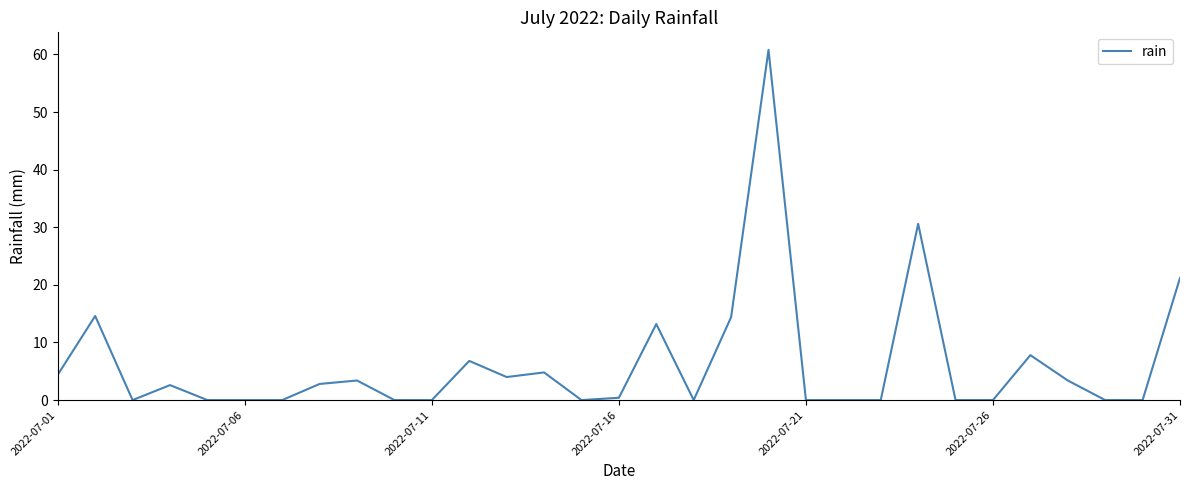

What is the greatest value displayed?

60.8